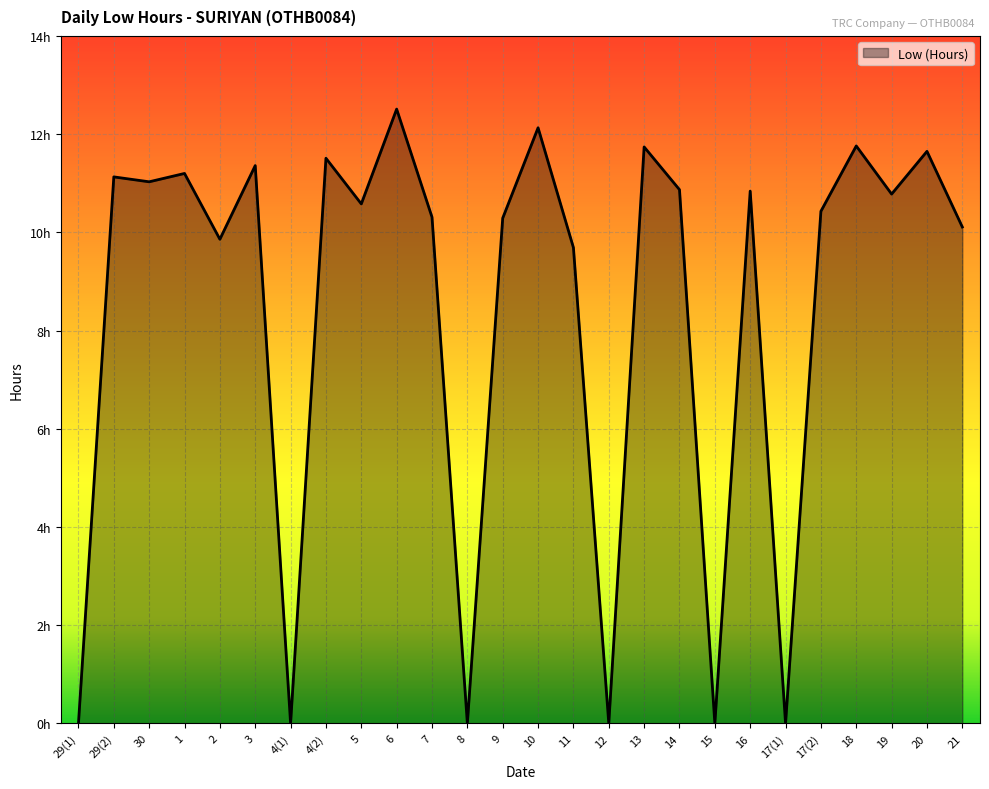

Does the chart display data point markers on the line(s)?

No